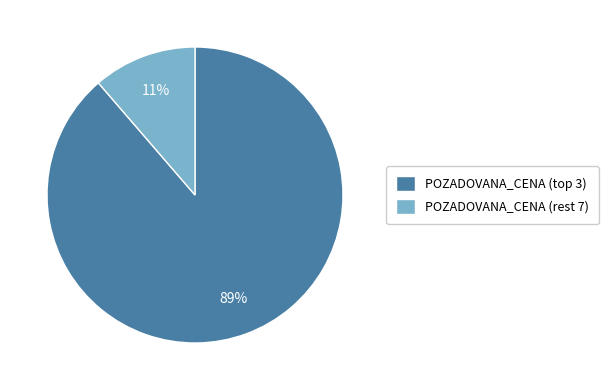

The POZADOVANA_CENA (rest 7) slice represents 19% of the pie. True or false?

False